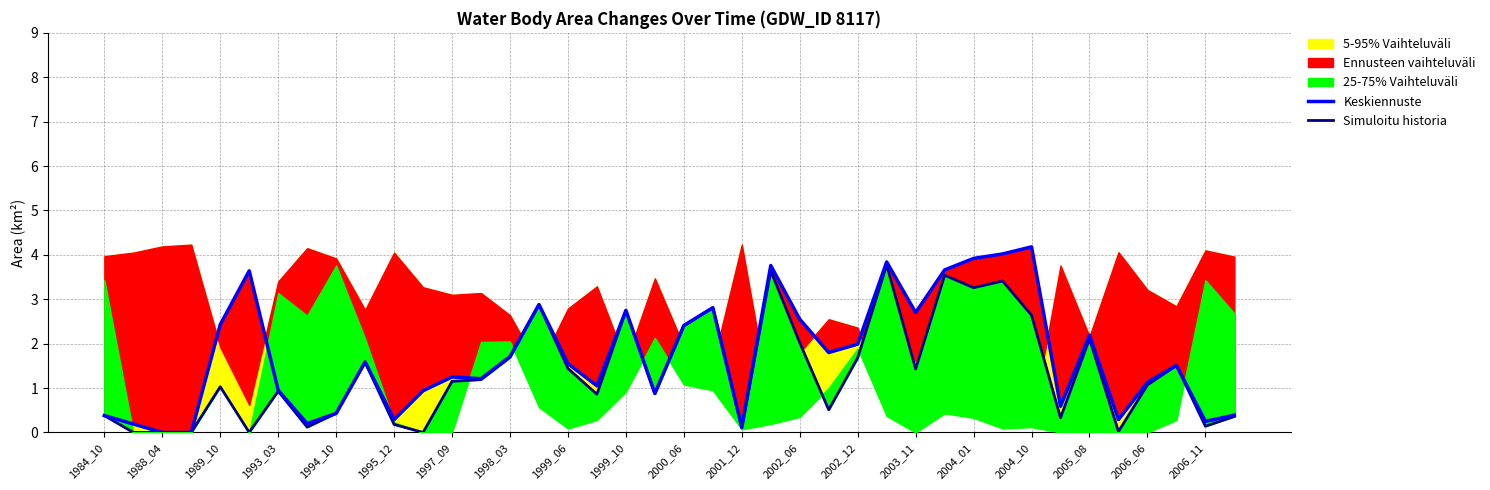

The Simuloitu historia series shows 0.4 at 2002_12. True or false?

False